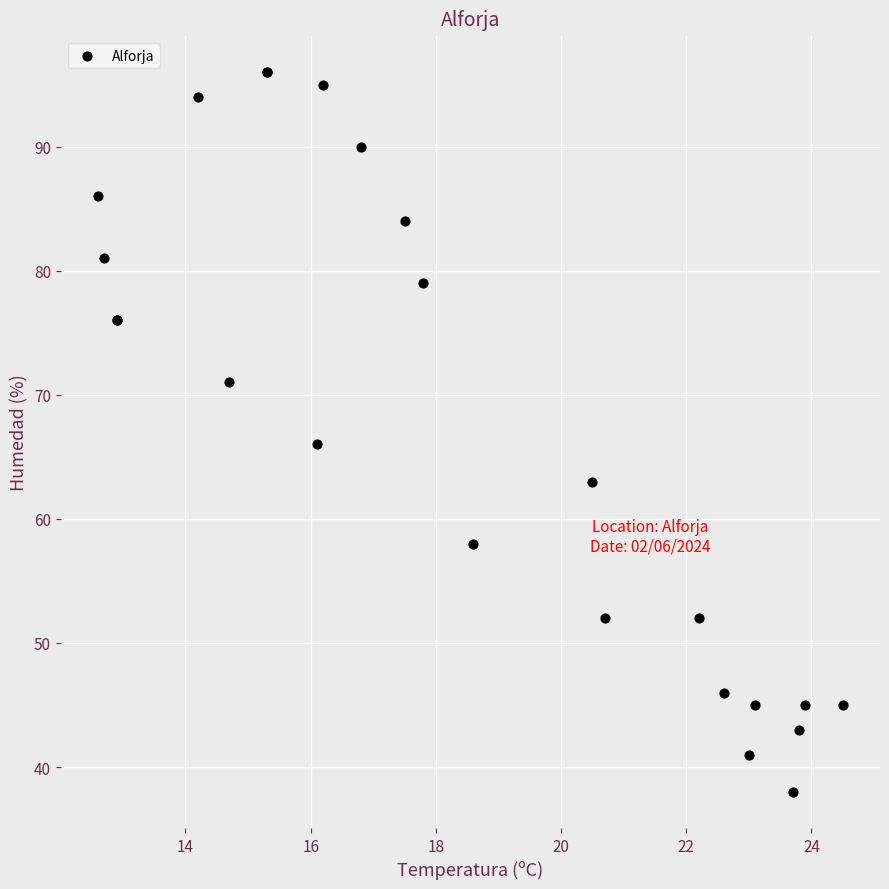

What Y value in the scatter plot is closest to 67?

66